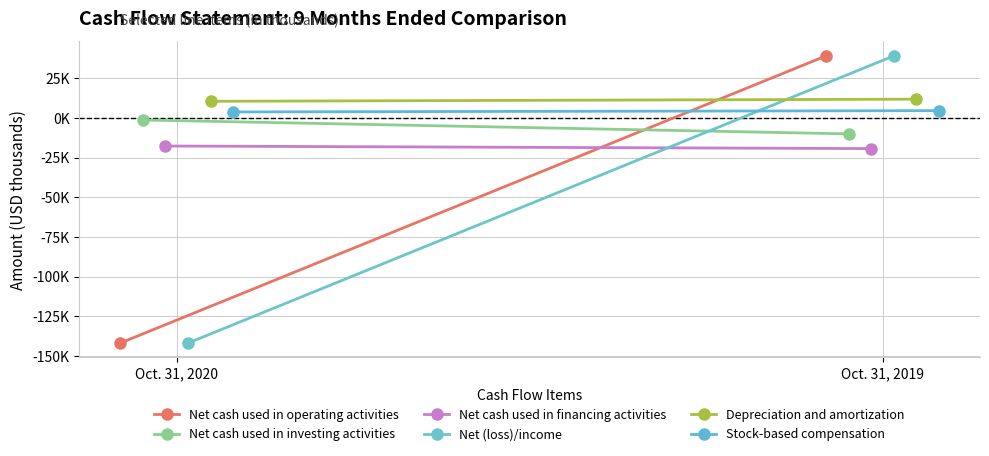

How many lines are shown in the chart?

6